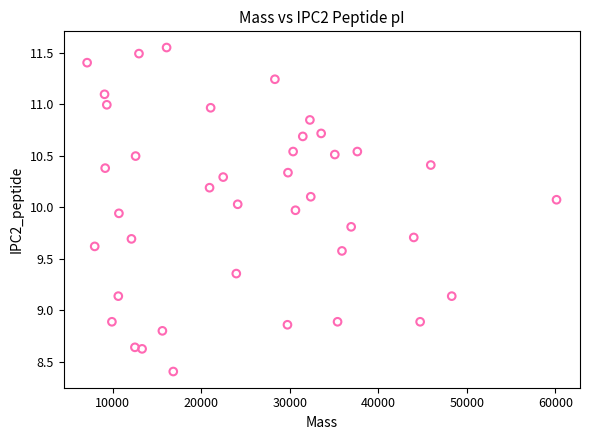

What is the range of Y values (max minus min)?

3.1